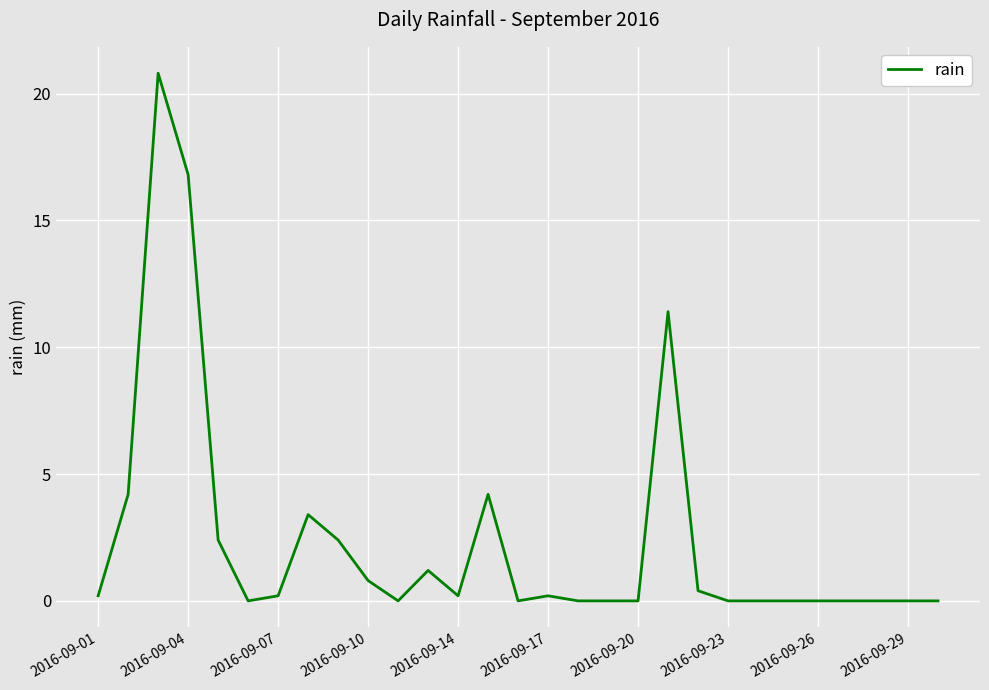

What is the greatest value displayed?

20.8